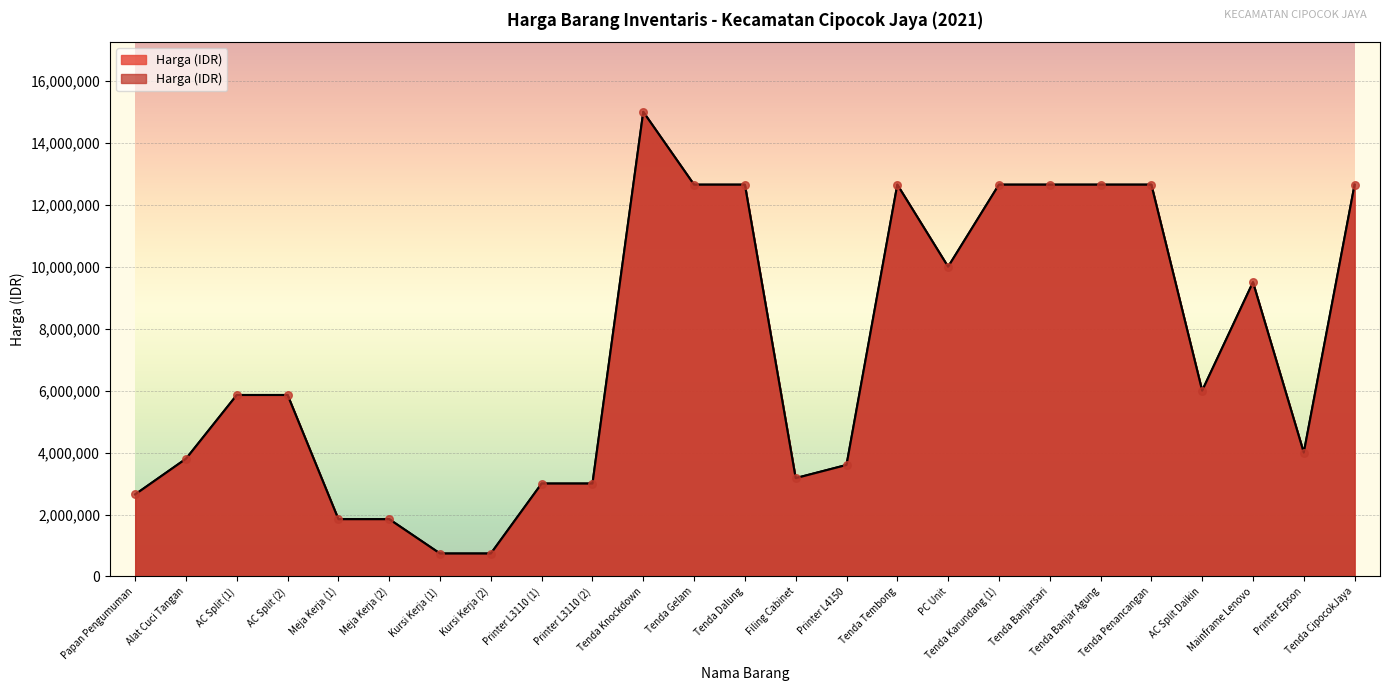

Approximately how many times larger is the value at Meja Kerja (1) compared to Tenda Tembong?

0.1